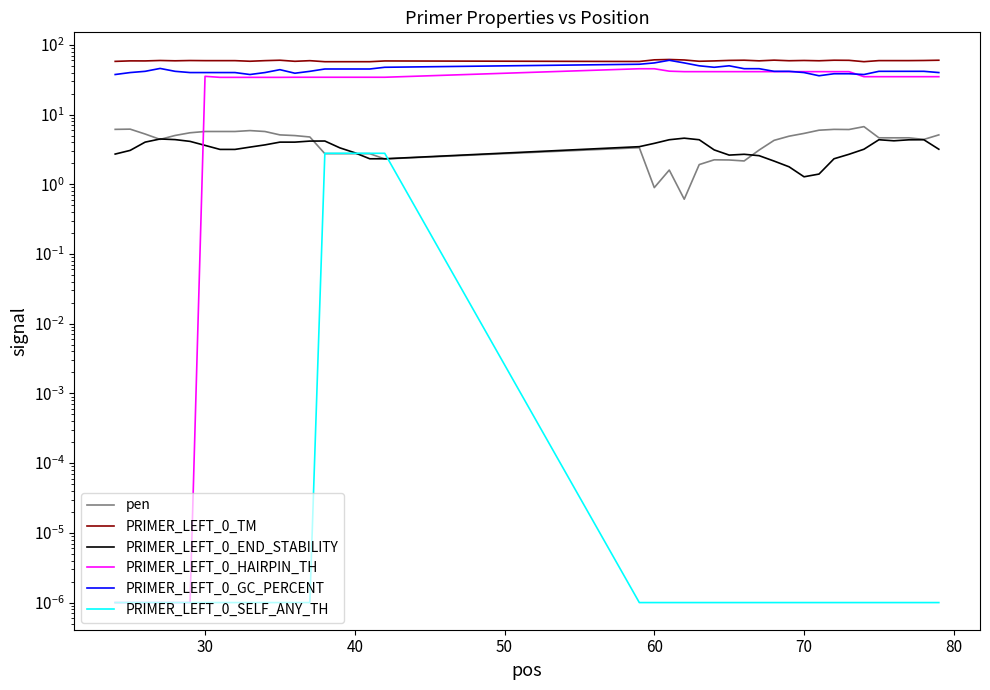

How many distinct data groups are displayed?

6